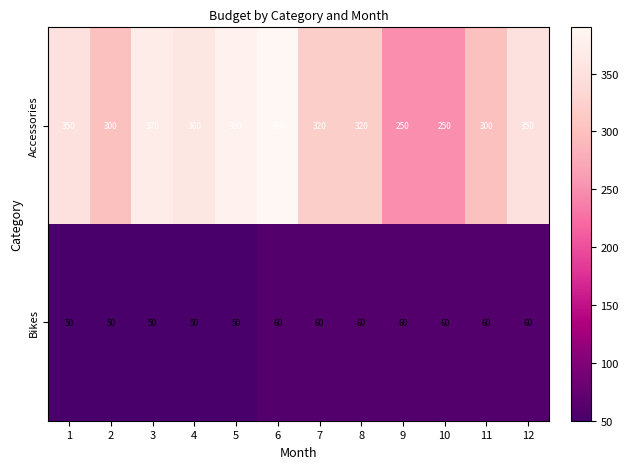

Which series has the largest range (max minus min)?

Accessories